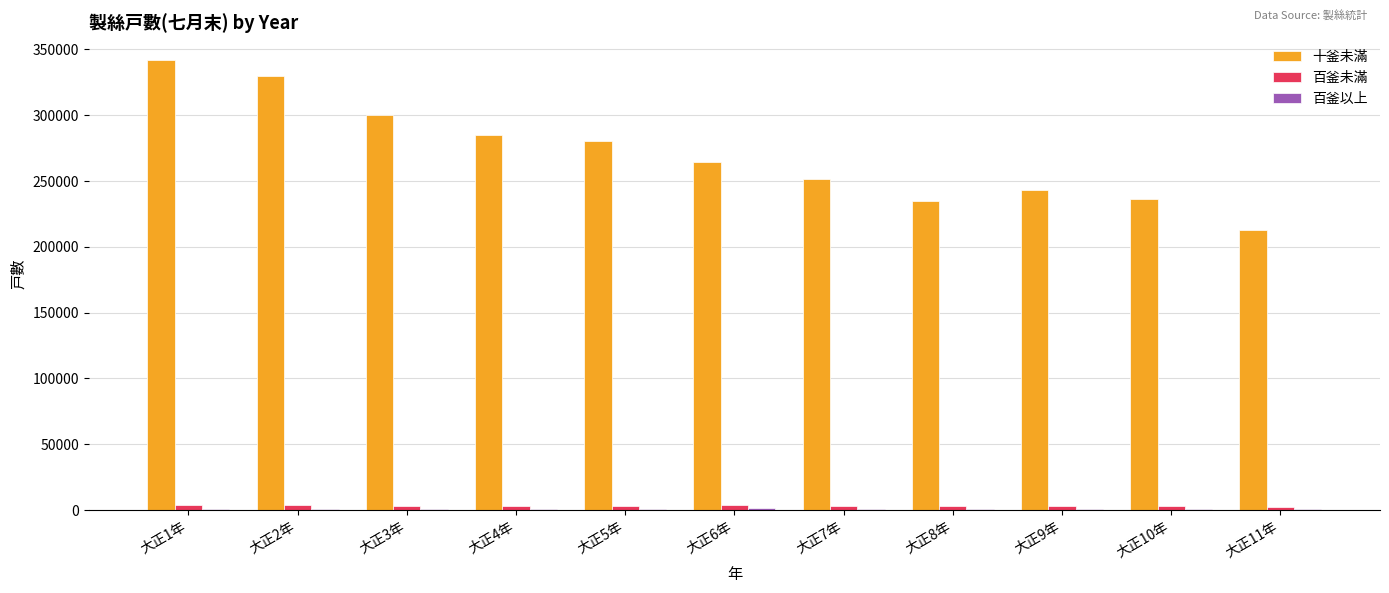

At which category is the sum across all series the highest?

大正1年